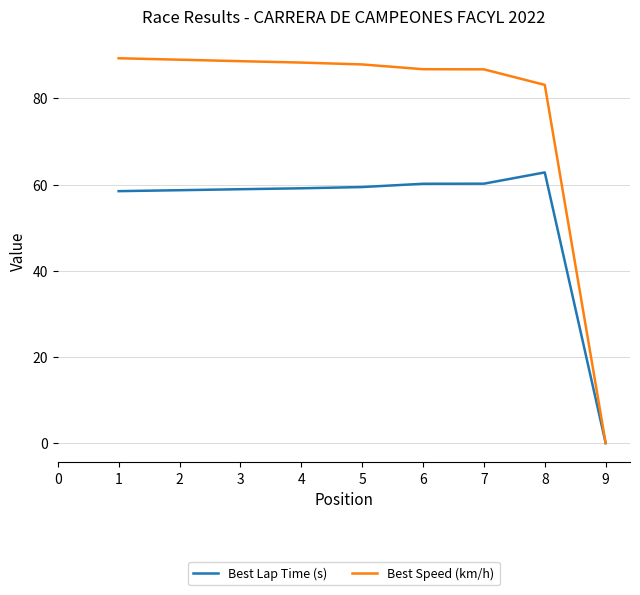

What are all the series names shown in the legend?

Best Lap Time (s), Best Speed (km/h)